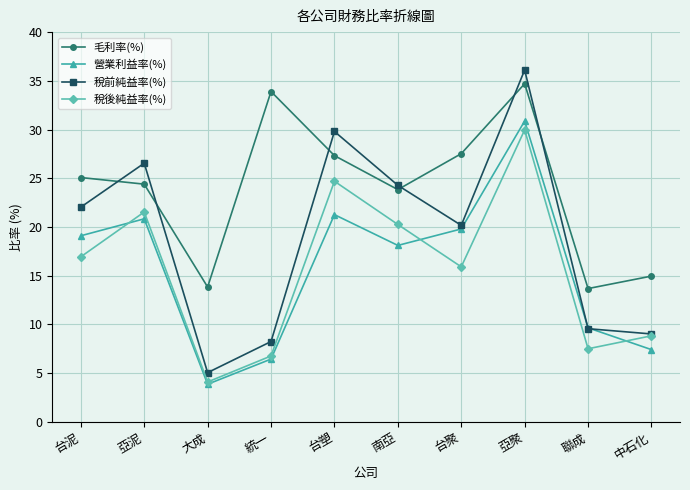

What is the difference between the maximum and minimum values in the 營業利益率(%) series?

27.0